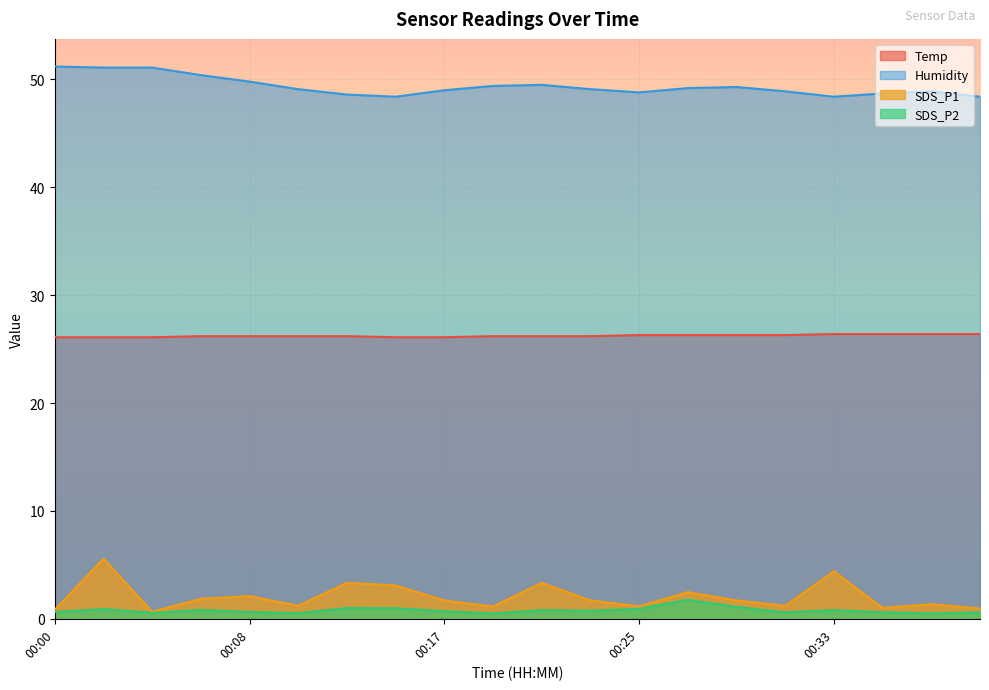

Which series has the largest total across all categories?

Humidity